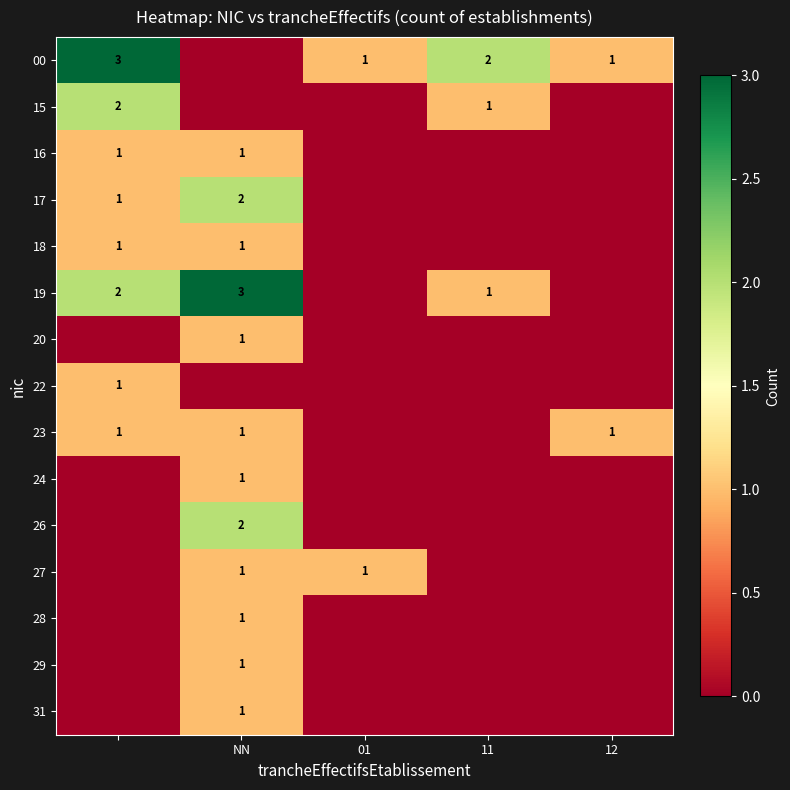

The value of 27 at 01 is 1. True or false?

True